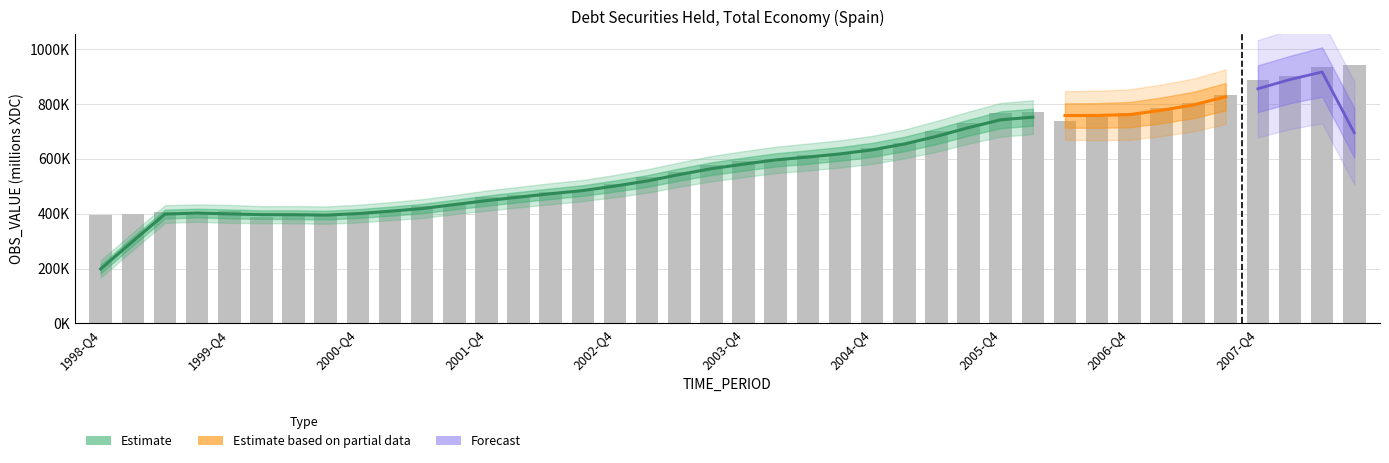

What is the minimum value shown in the chart?

387685